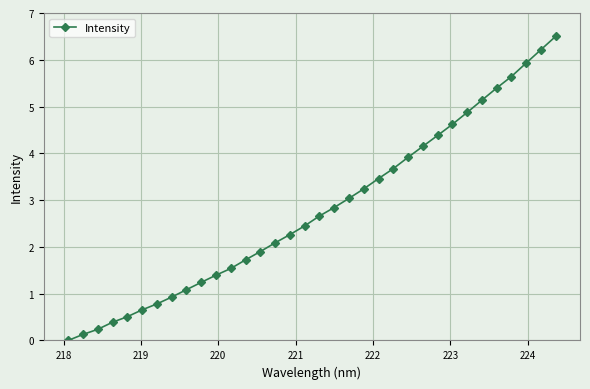

True or false: the data has more than 0 interior local peaks.

False